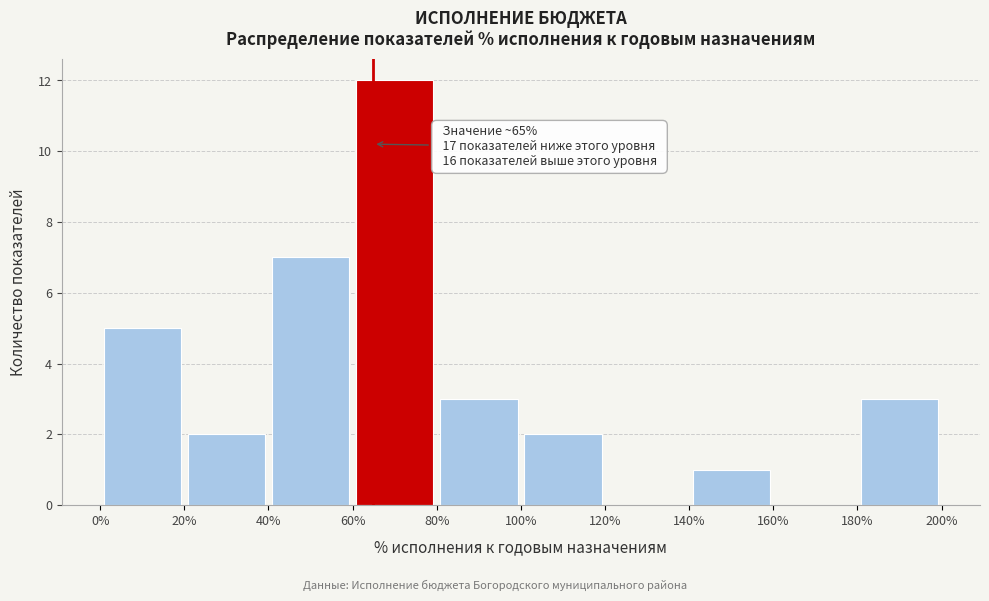

Over which range of the x-axis is the bar tallest?

60% to 80%